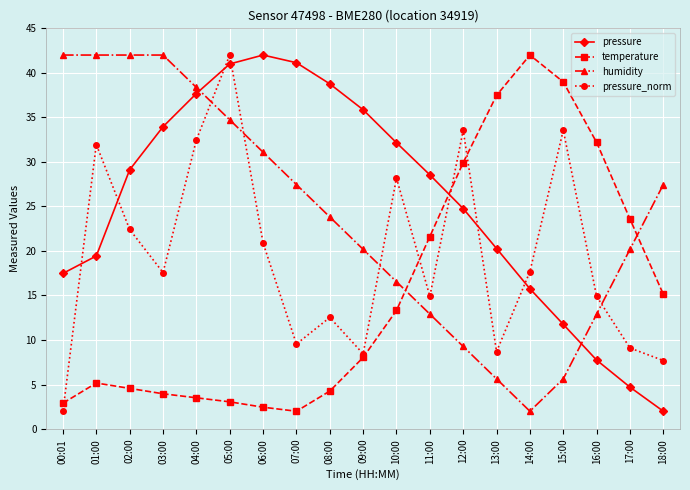

How many values in the temperature series exceed 8?

10